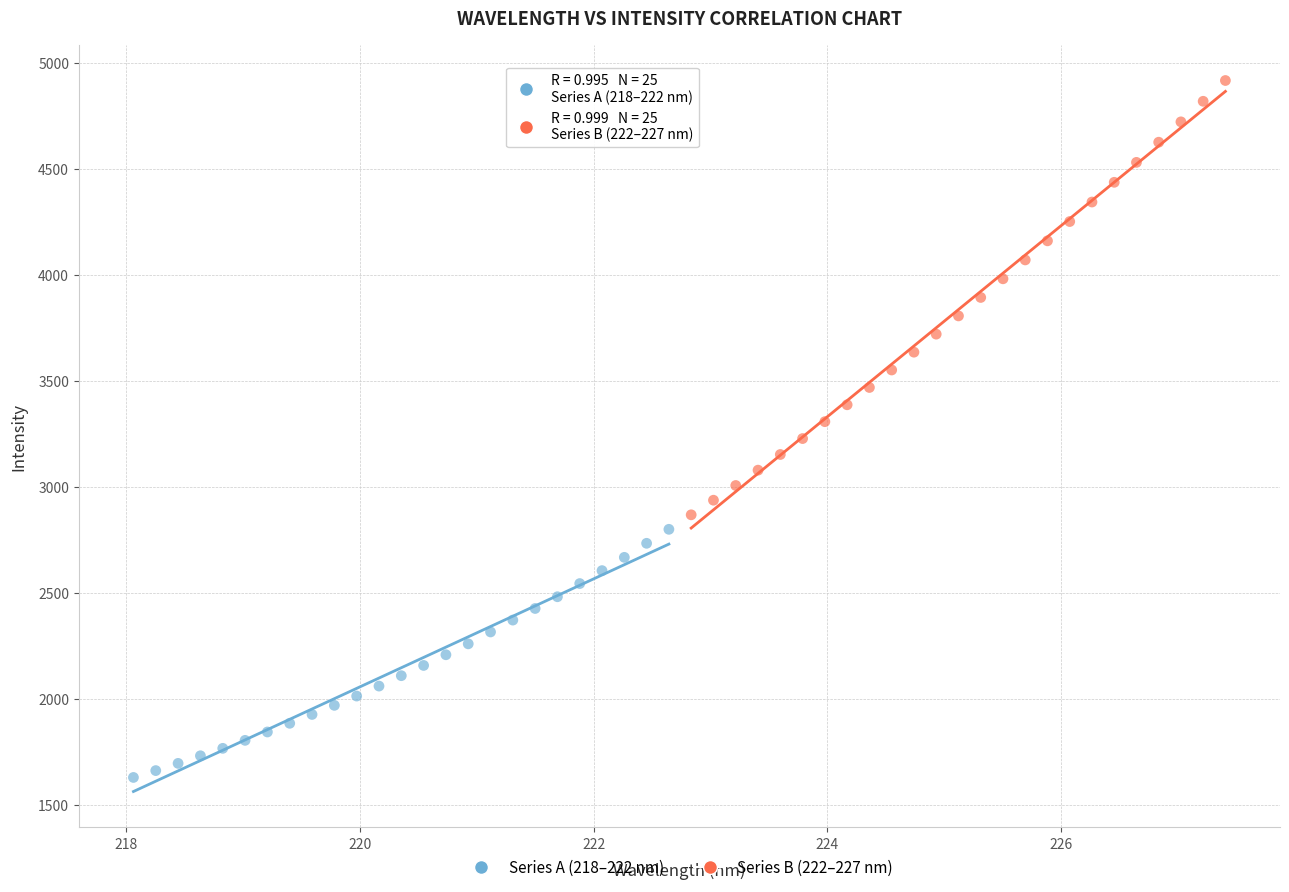

Which series reaches the maximum Y coordinate?

Series B (222–227 nm)